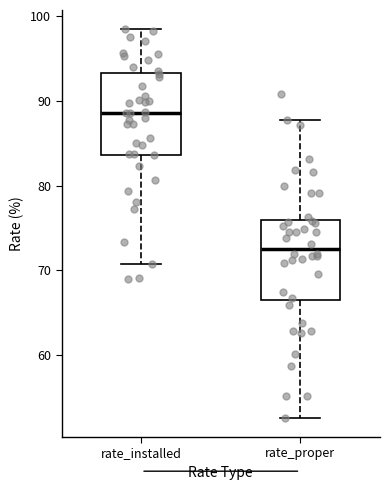

Which box's median line is the highest?

rate_installed